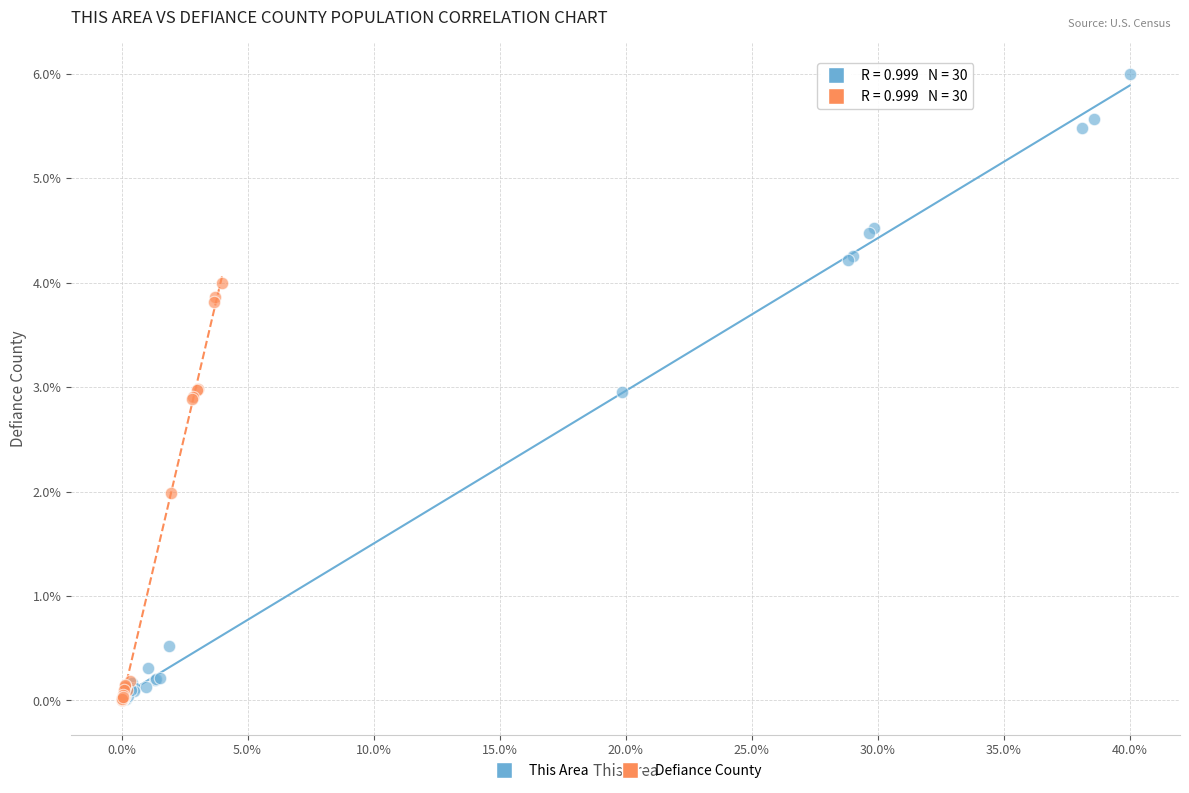

Which series reaches the maximum Y coordinate?

This Area